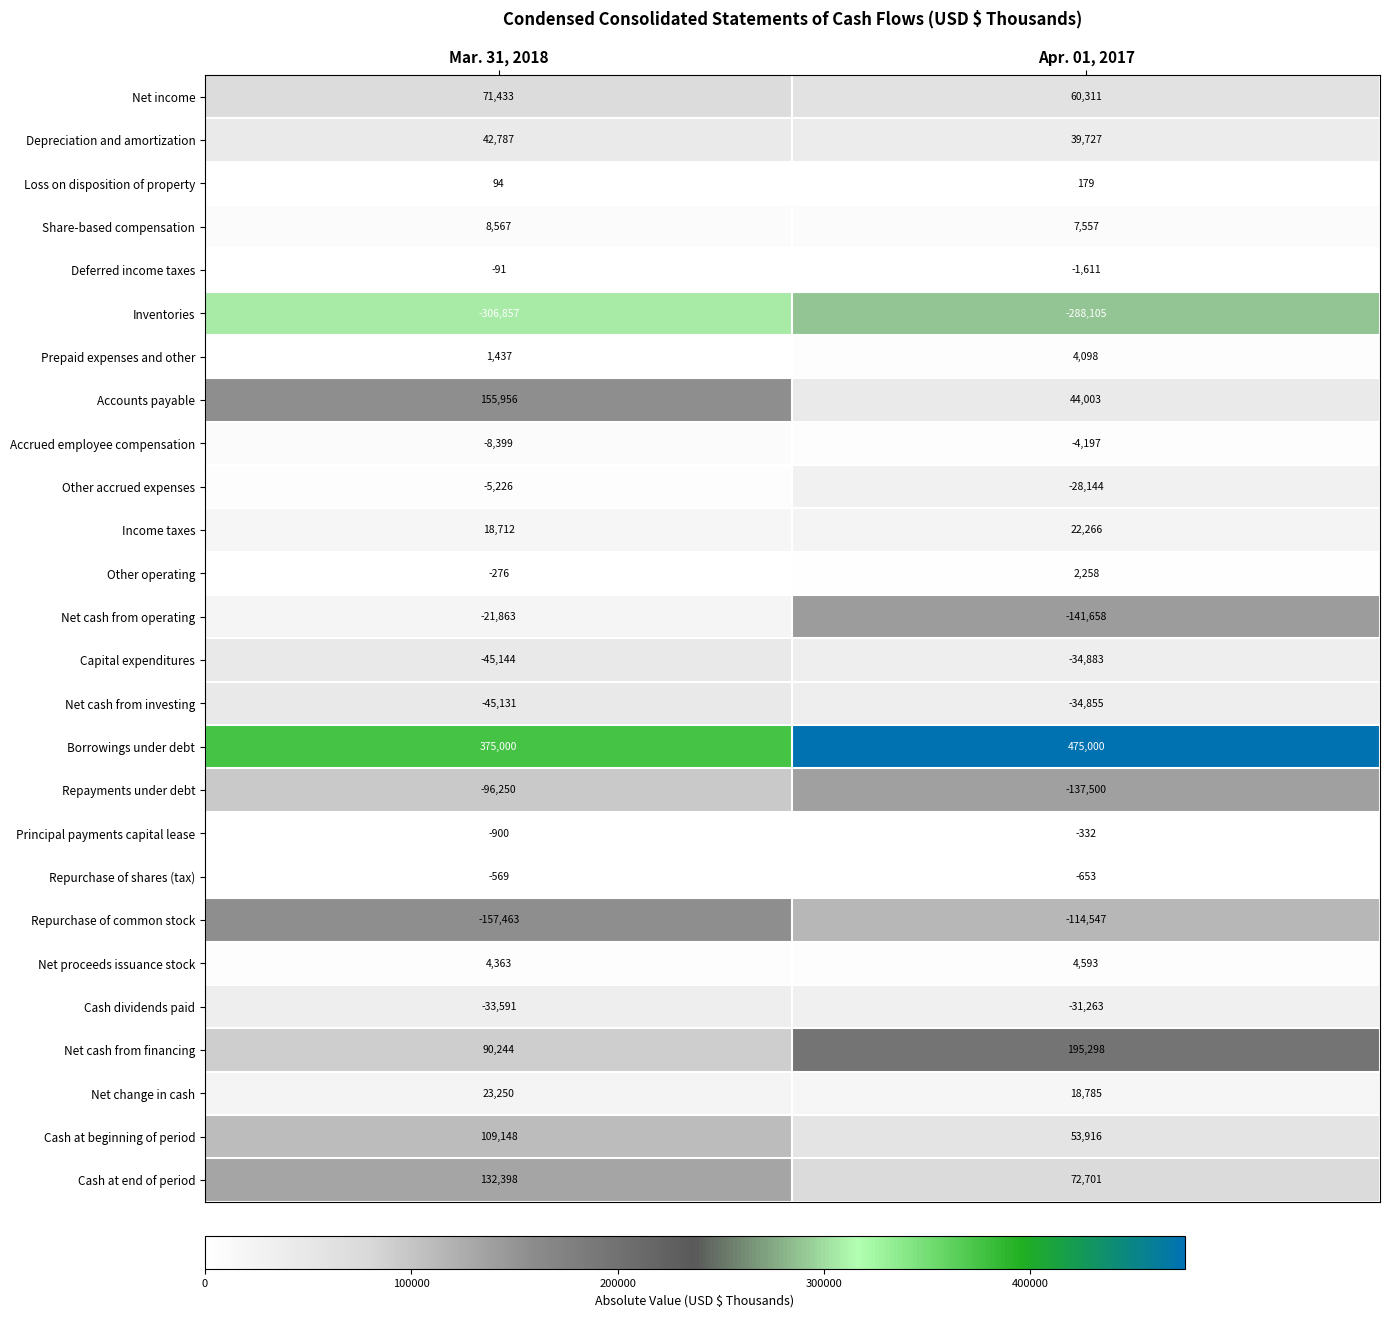

At which category is the sum across all series the highest?

Mar. 31, 2018